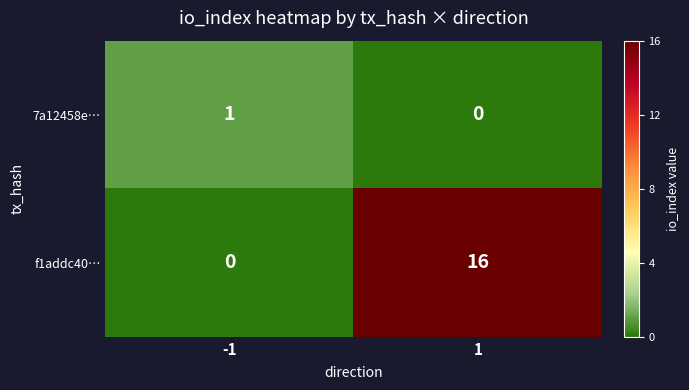

What is the total value across all series at -1?

1